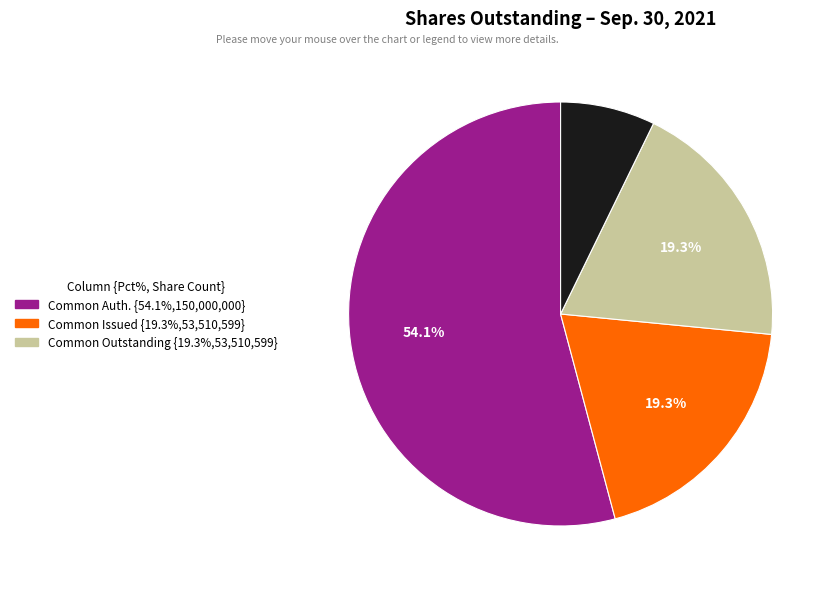

Is there any slice that represents more than half of the pie?

Yes